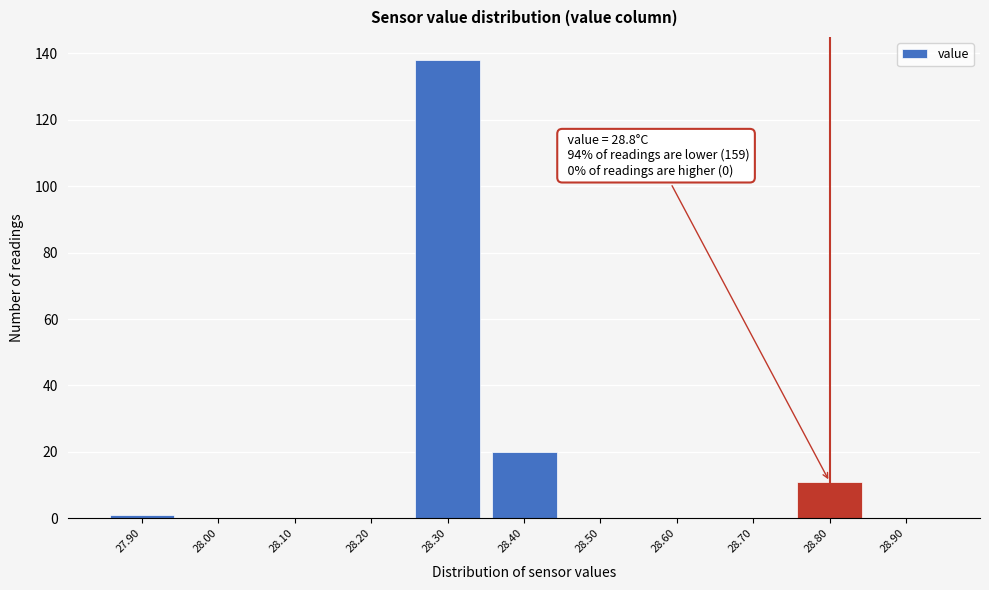

Over which range of the x-axis is the bar tallest?

28.25 to 28.35